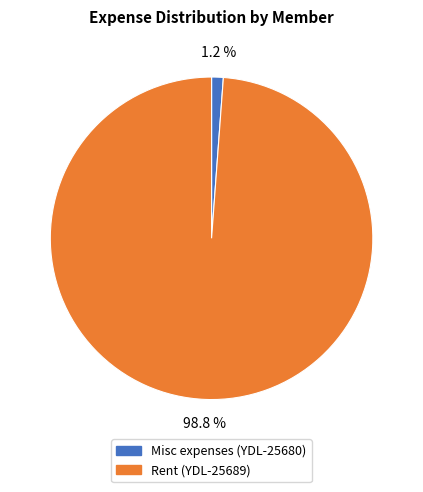

Is it true that Rent (YDL-25689) is 99% of the pie?

True